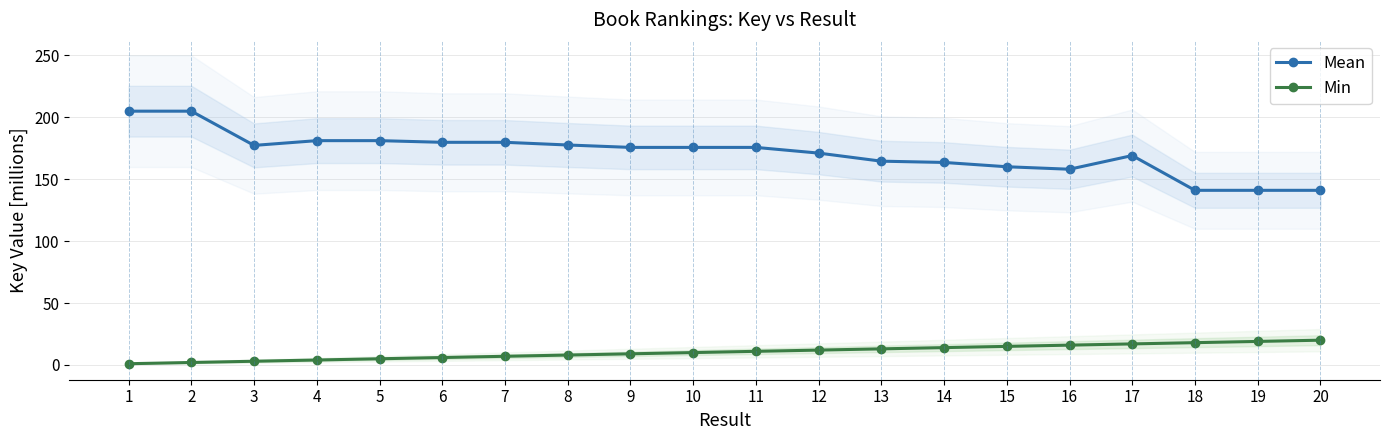

What is the minimum value for Min?

1.0